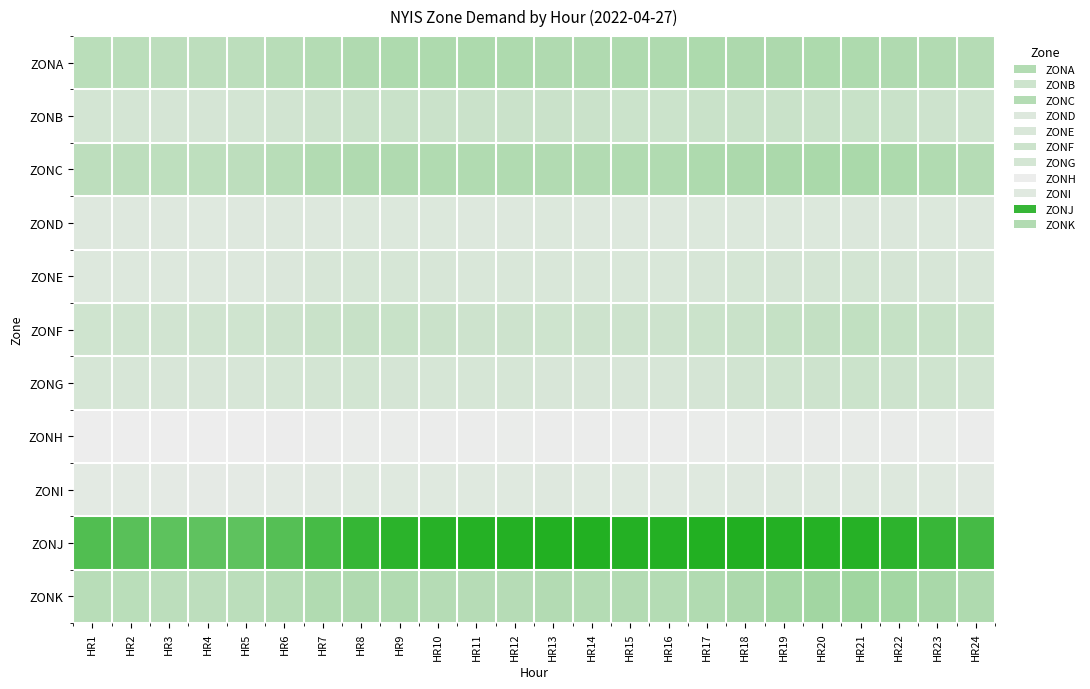

Which series has the largest total across all categories?

ZONJ